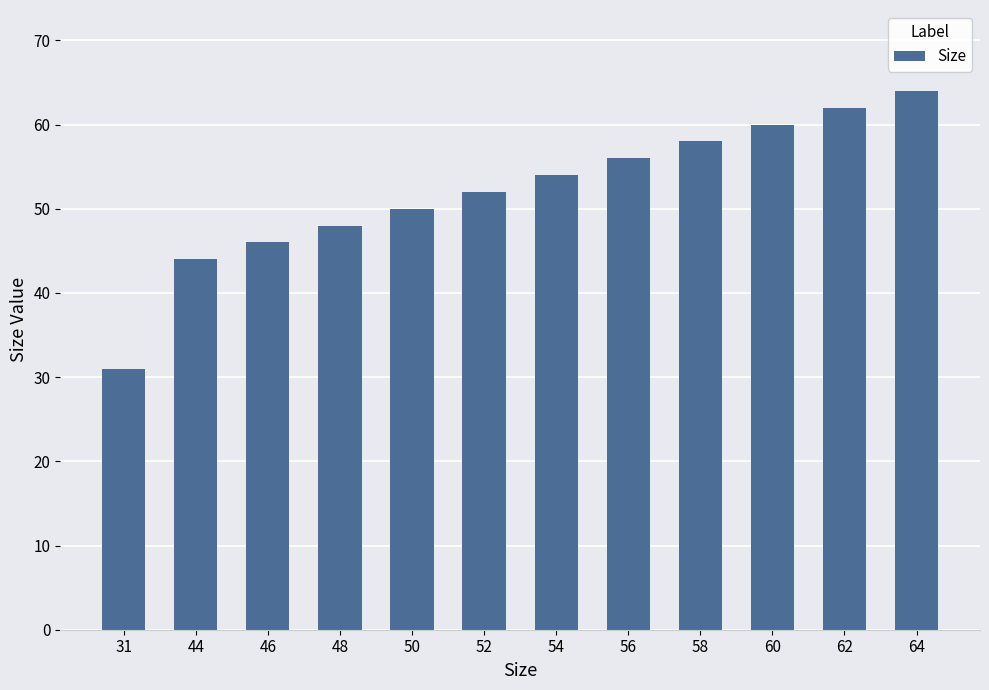

List the labels in order of value, smallest first.

31, 44, 46, 48, 50, 52, 54, 56, 58, 60, 62, 64